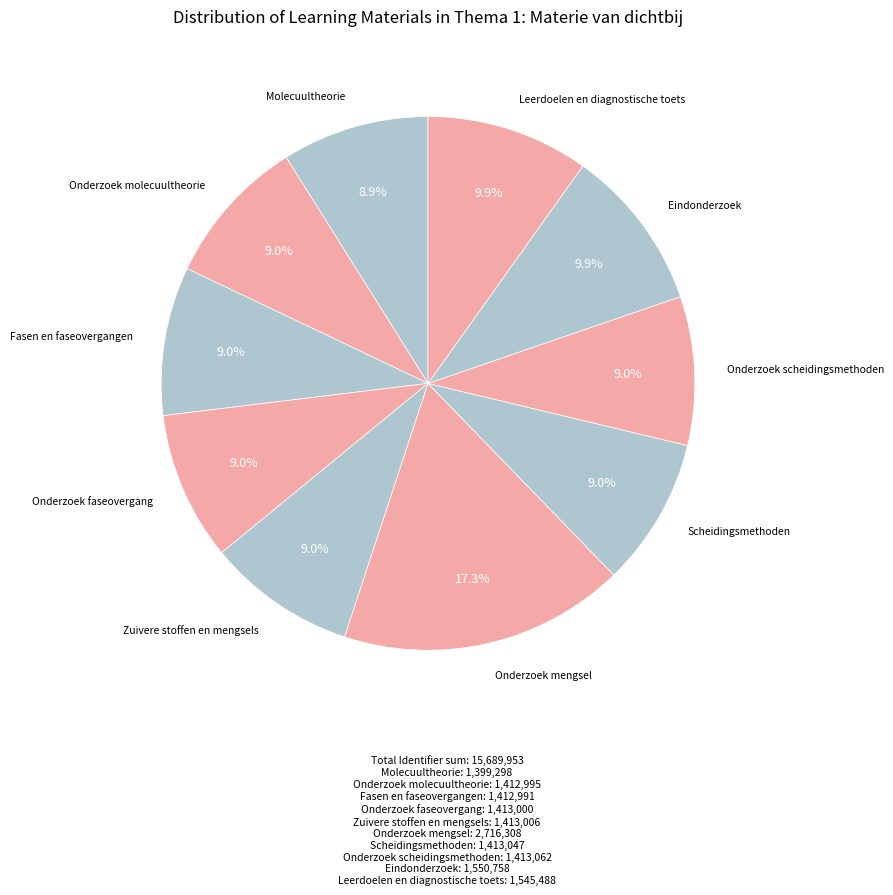

Does Fasen en faseovergangen represent more than half of the total?

No